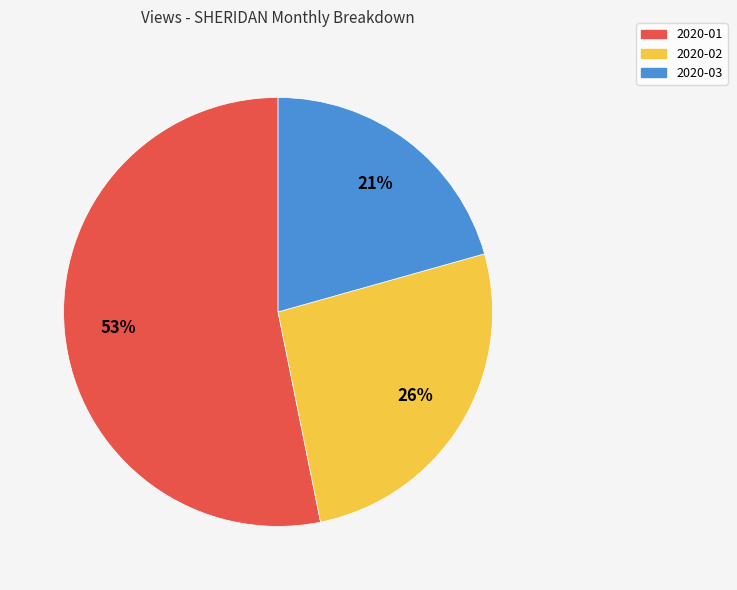

How many slices are in this pie chart?

3